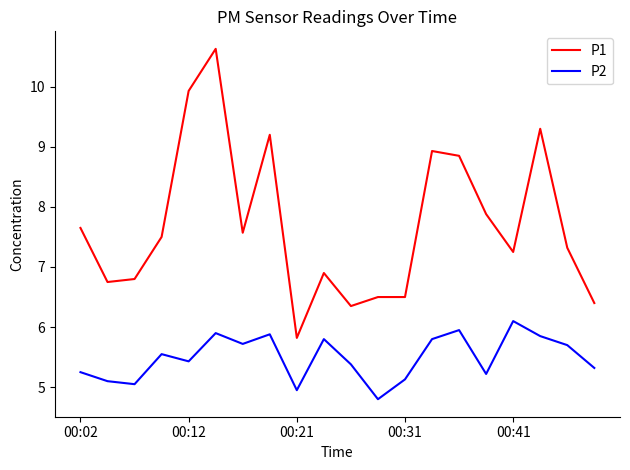

Which series has the widest spread of values?

P1